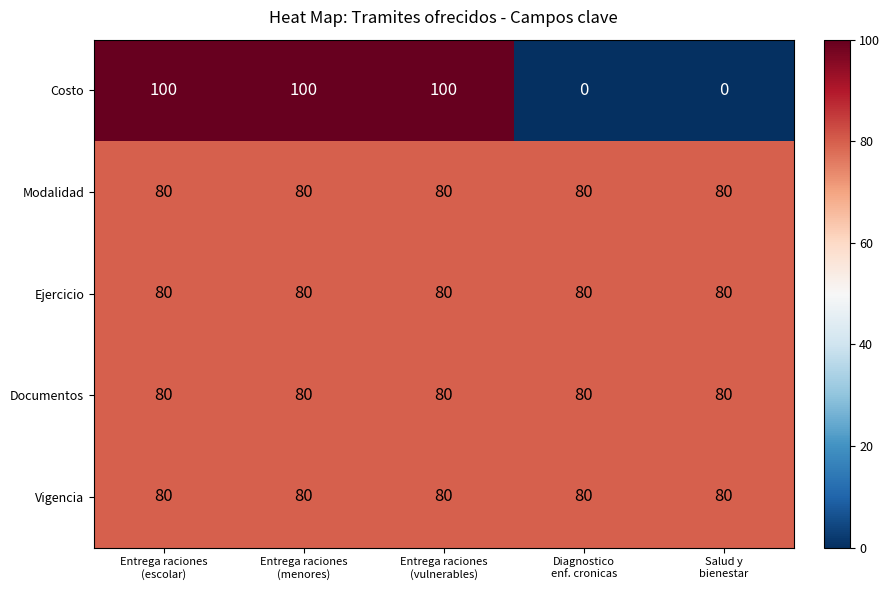

Count the Costo values in the range 0 to 100.

5